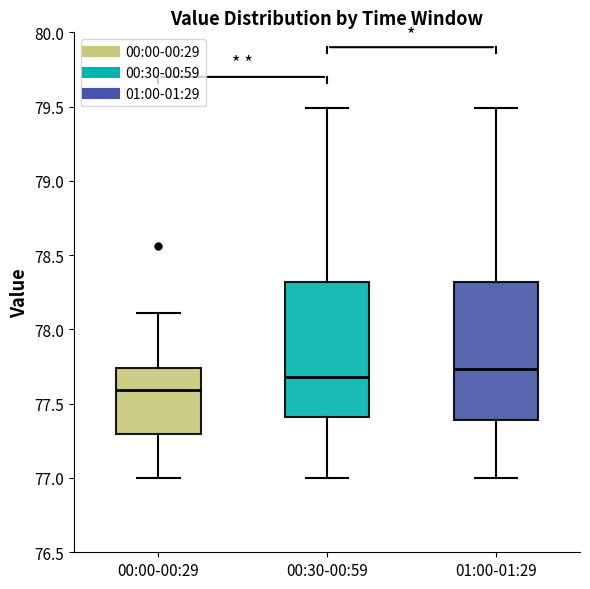

Reading left to right, transcribe this box plot: for each box, give where its median line is, the range the box spans, and where its two whiskers end, as read against the y-axis. The values are not printed on the chart, so give them approximately, as read against the axis.

00:00-00:29: median 77.60, box 77.30 to 77.75, whiskers 77.00 to 78.10
00:30-00:59: median 77.70, box 77.40 to 78.30, whiskers 77.00 to 79.50
01:00-01:29: median 77.75, box 77.40 to 78.30, whiskers 77.00 to 79.50